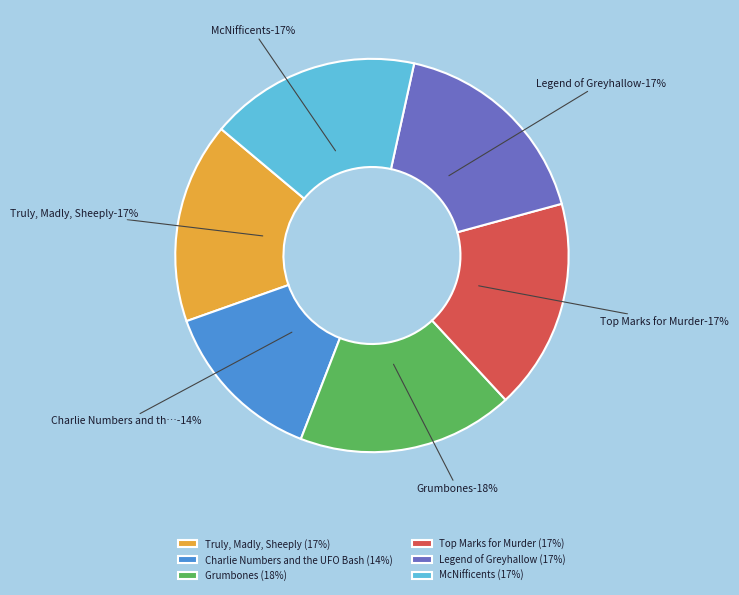

Is there a majority slice in this chart?

No